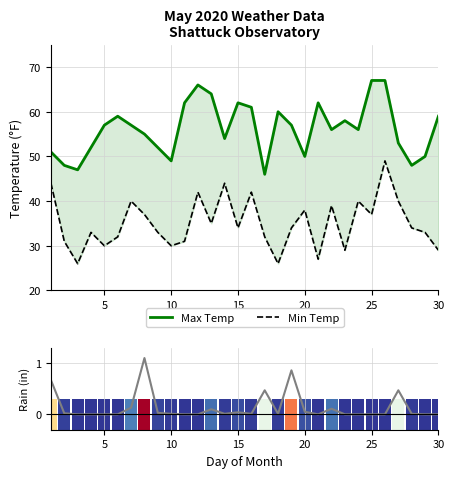

How many groups of bars are there?

30